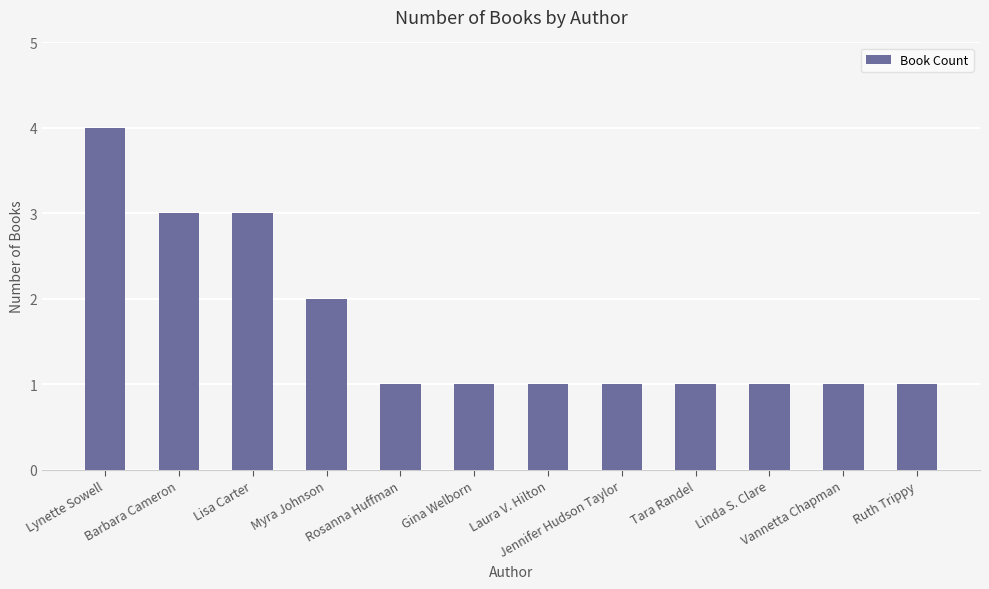

Reading left to right, transcribe all the data shown in this chart.

Lynette Sowell=4	Barbara Cameron=3	Lisa Carter=3	Myra Johnson=2	Rosanna Huffman=1	Gina Welborn=1	Laura V. Hilton=1	Jennifer Hudson Taylor=1	Tara Randel=1	Linda S. Clare=1	Vannetta Chapman=1	Ruth Trippy=1